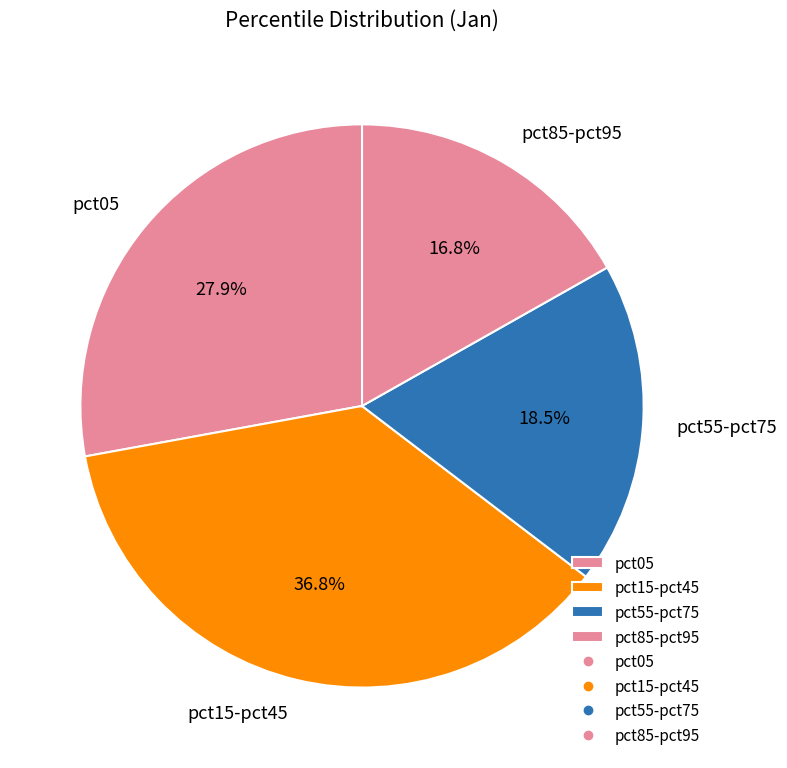

Rank the categories by value from highest to lowest.

pct15-pct45, pct05, pct55-pct75, pct85-pct95